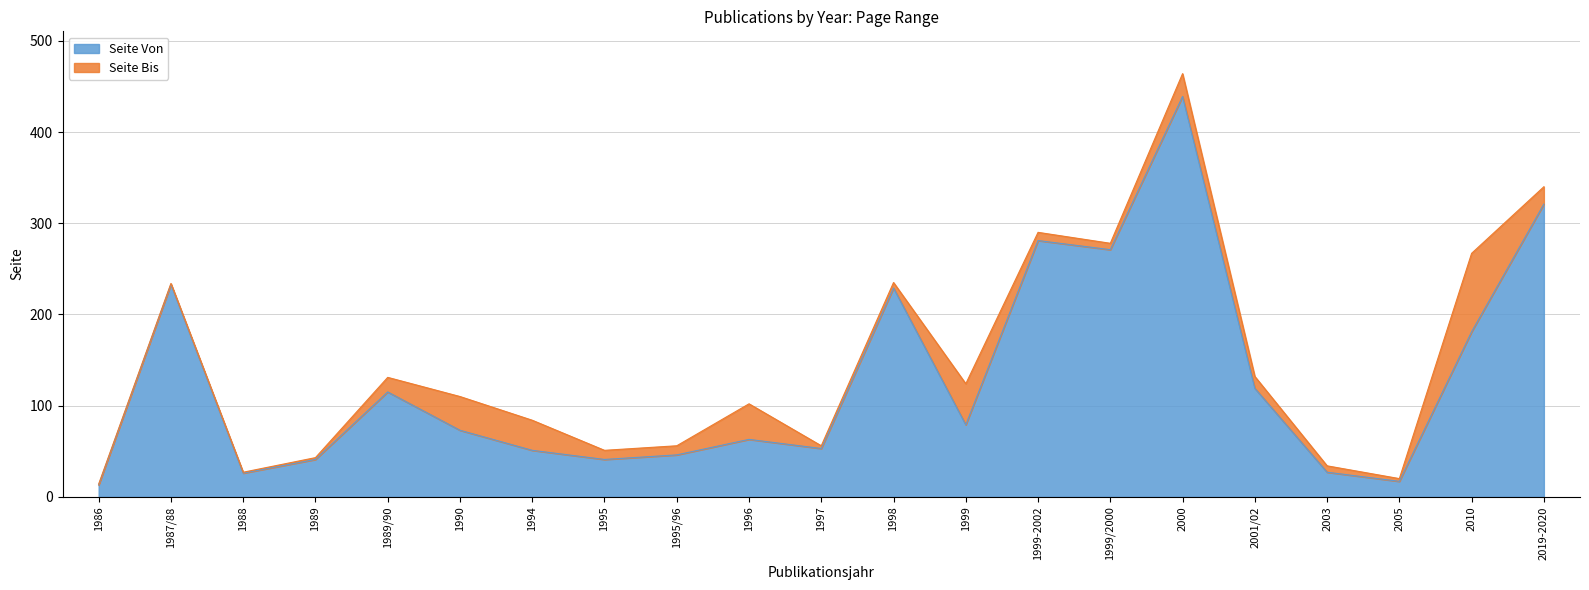

Where is Seite Von nearest to the value 226?

1998